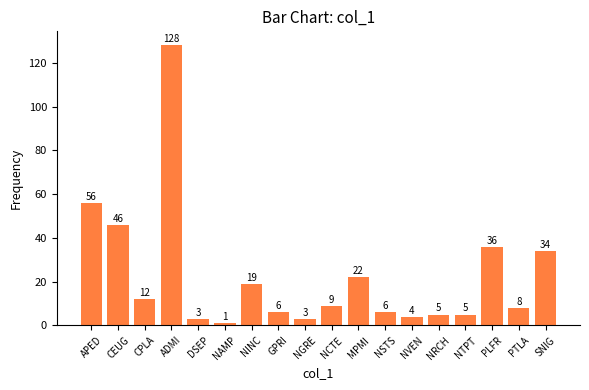

Where is the data nearest to the value 64?

APED